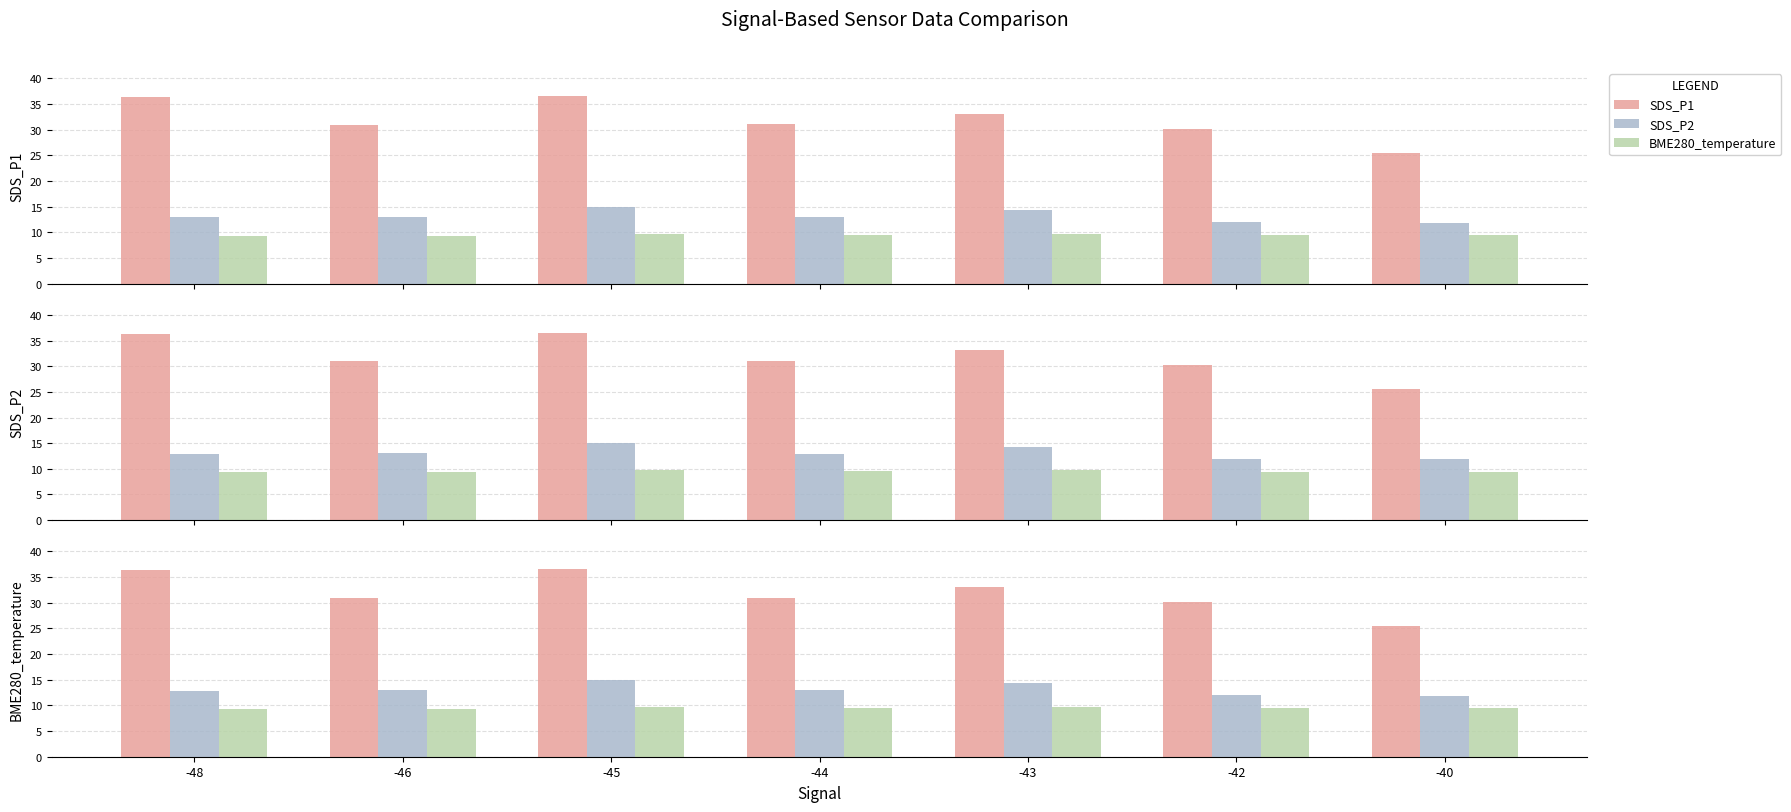

Reading left to right, what are all the values shown in this chart?

SDS_P1: -48=36.3	-46=31.0	-45=36.5	-44=31.0	-43=33.1	-42=30.2	-40=25.5
SDS_P2: -48=12.9	-46=13.0	-45=15.0	-44=13.0	-43=14.3	-42=12.0	-40=11.8
BME280_temperature: -48=9.3	-46=9.3	-45=9.7	-44=9.5	-43=9.7	-42=9.5	-40=9.5